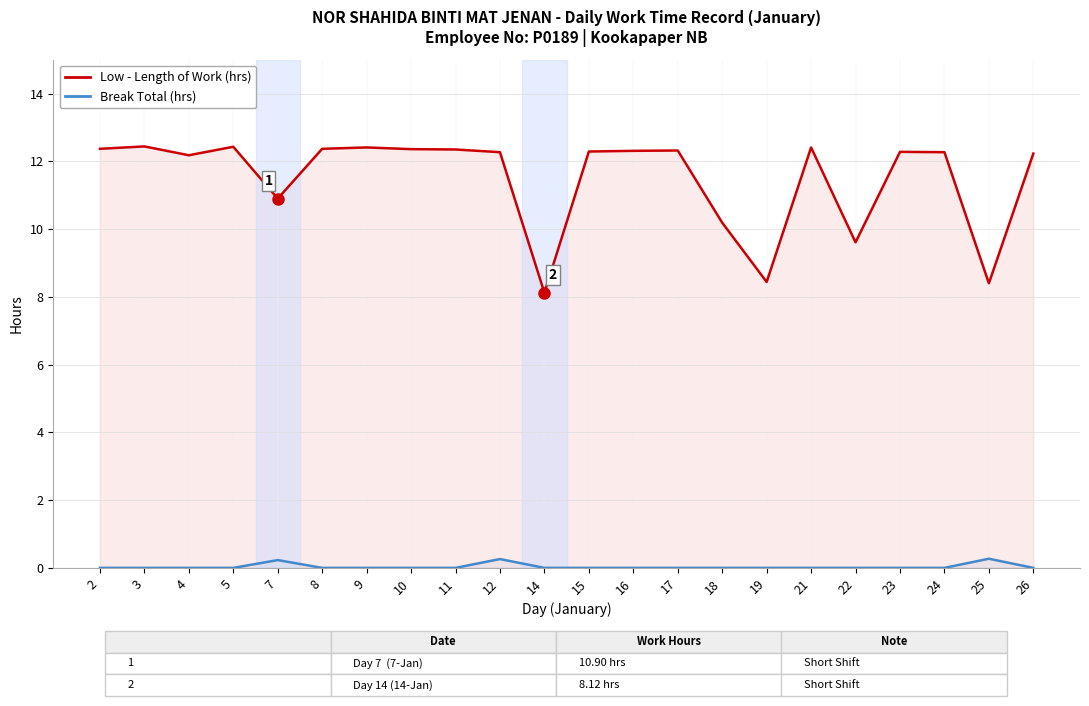

Where is Low - Length of Work (hrs) nearest to the value 10?

18